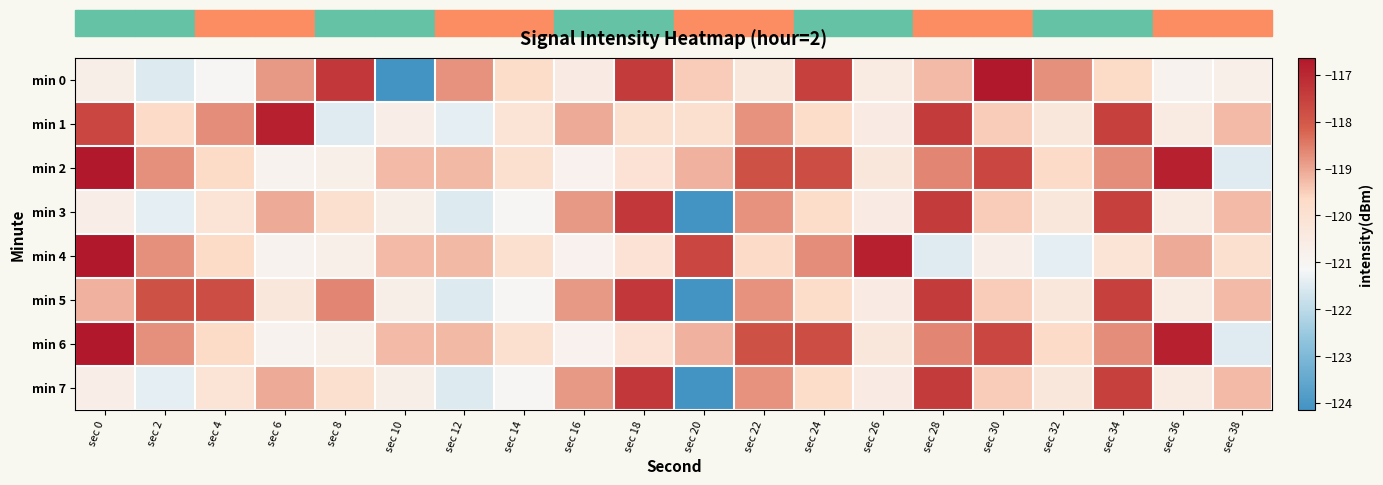

Which label corresponds to the smallest value in the chart?

sec 10